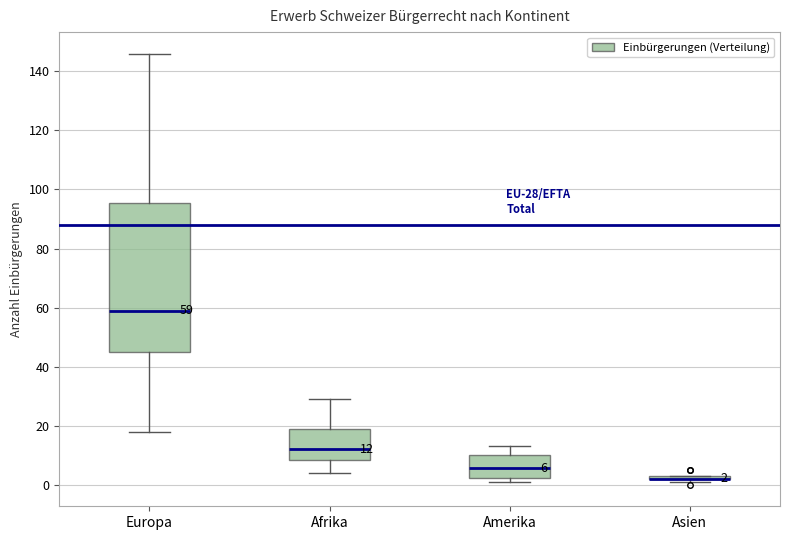

Which box is the tallest, from its lower edge to its upper edge?

Europa